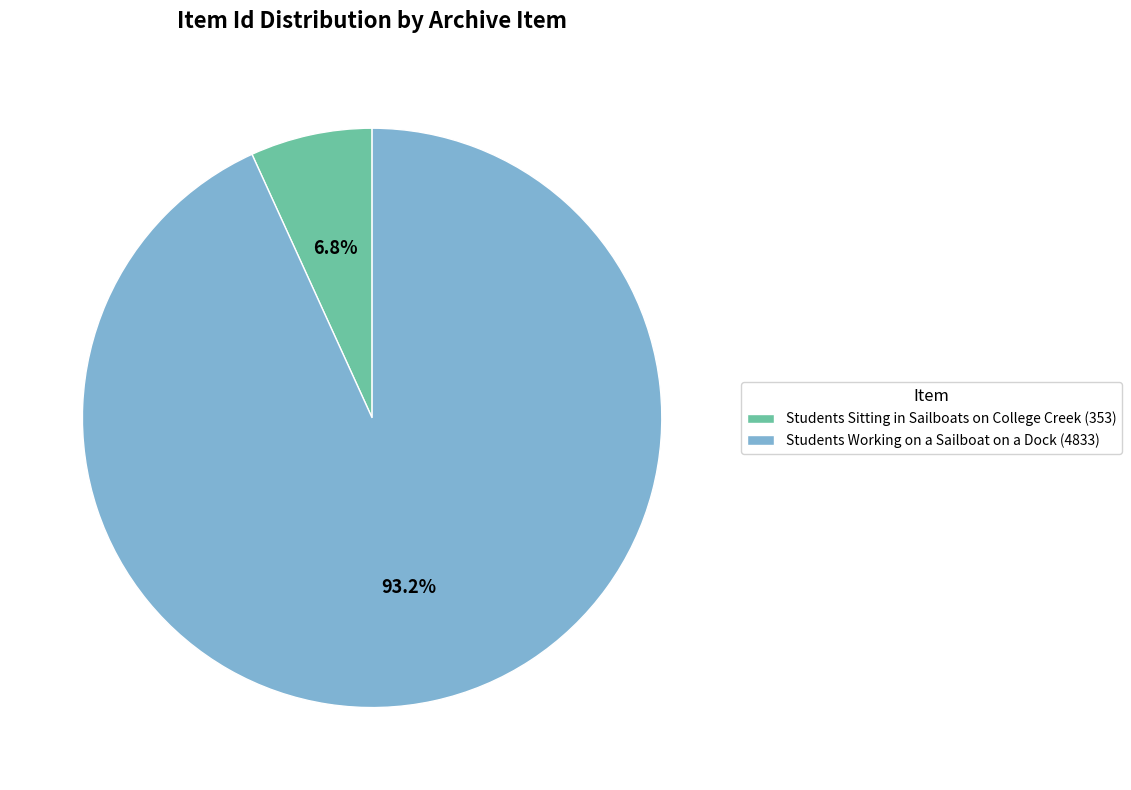

Which has a higher value, Students Working on a Sailboat on a Dock (4833) or Students Sitting in Sailboats on College Creek (353)?

Students Working on a Sailboat on a Dock (4833)